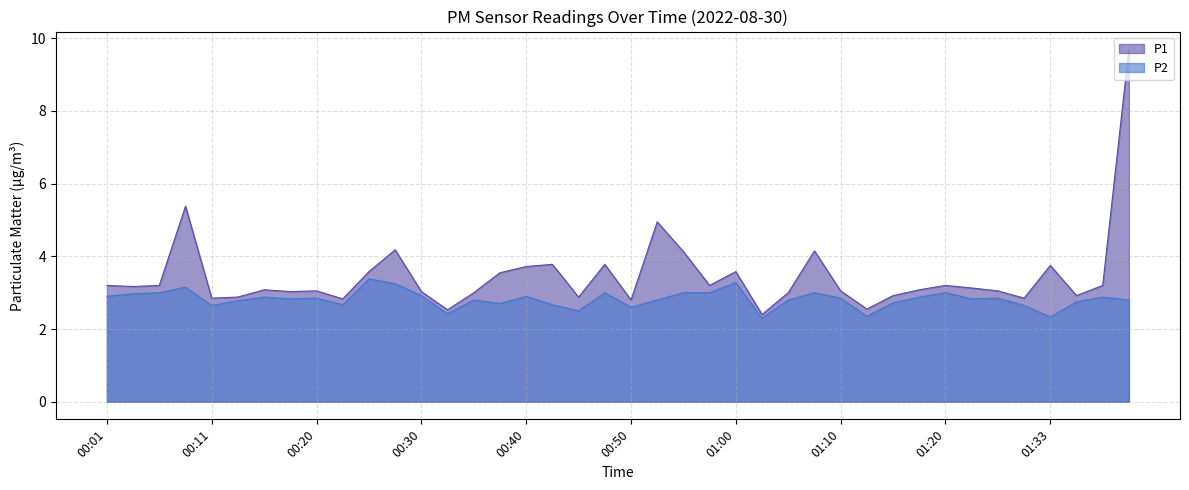

At which category does P2 reach its first local peak?

00:08